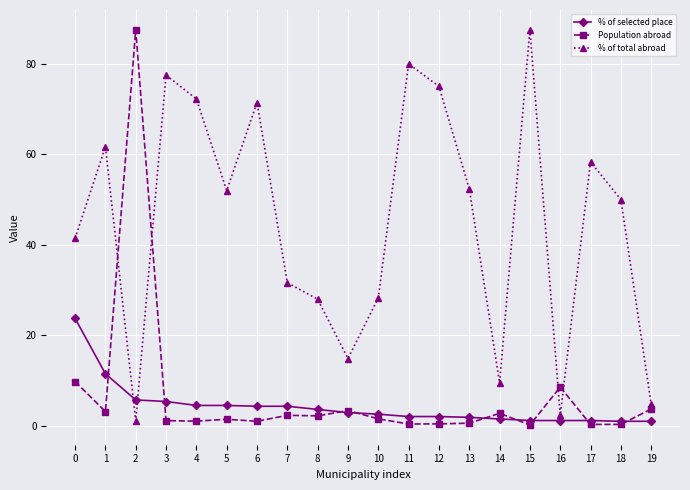

The value of Population abroad at 14 is 2.8. True or false?

True